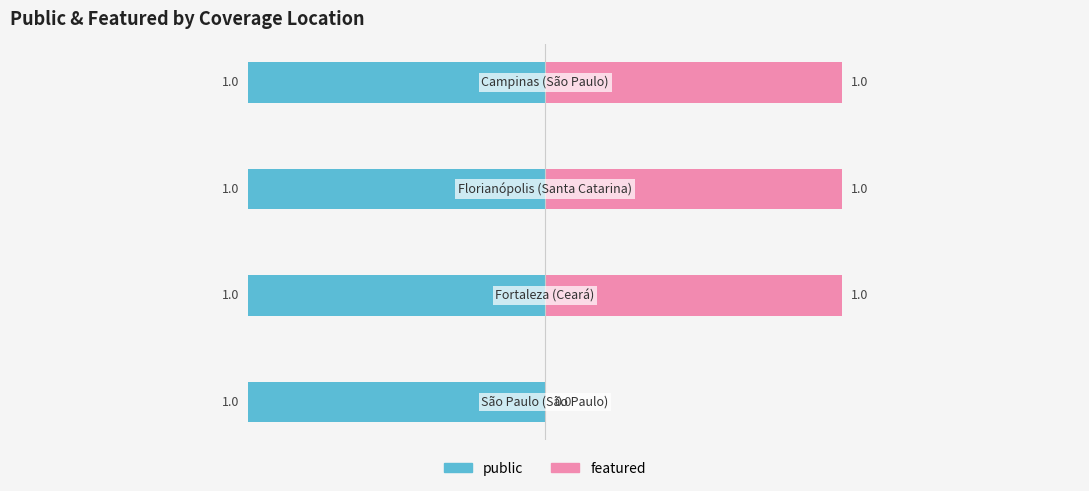

The featured series shows 1.0 at 2. True or false?

True